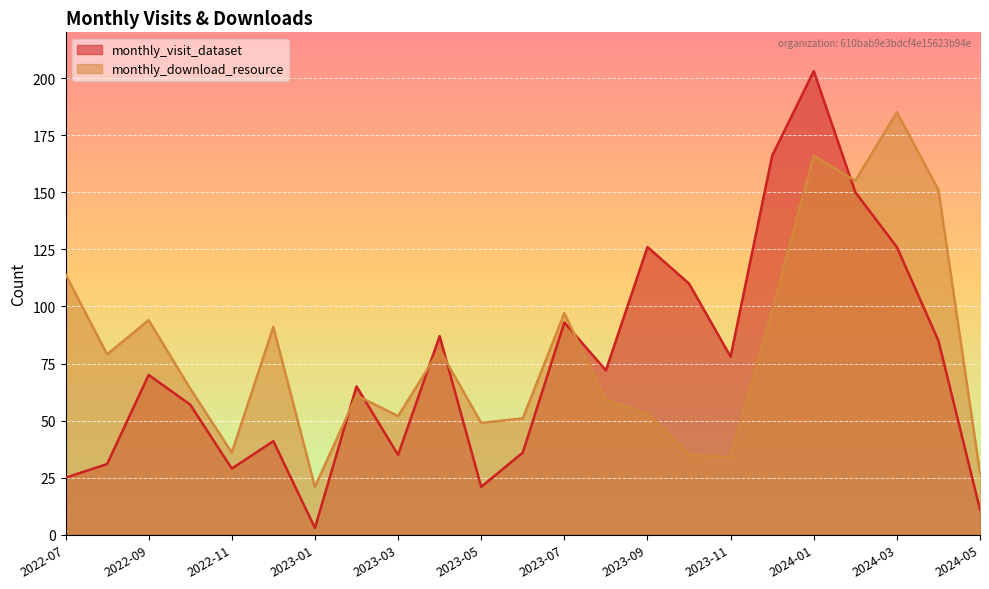

Between 2023-04 and 2024-05, which series saw the biggest shift?

monthly_visit_dataset